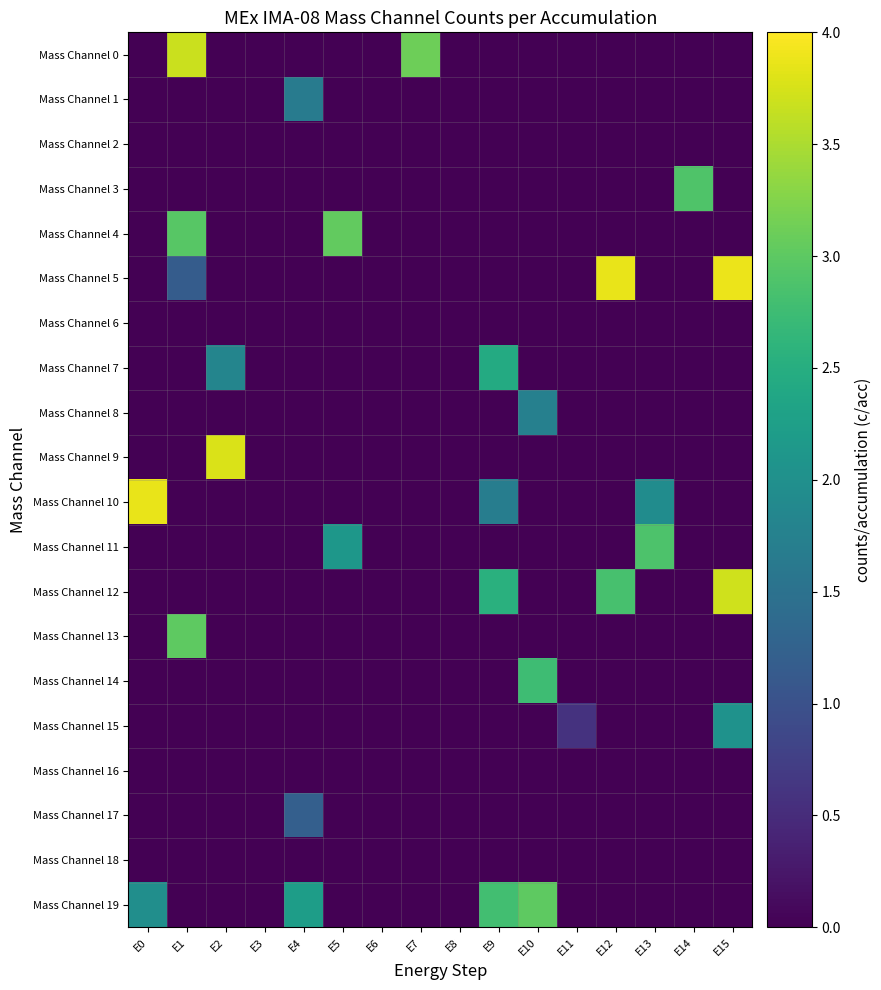

List the series in order of their peak value, highest first.

Mass Channel 5, Mass Channel 10, Mass Channel 9, Mass Channel 12, Mass Channel 0, Mass Channel 4, Mass Channel 13, Mass Channel 19, Mass Channel 3, Mass Channel 11, Mass Channel 14, Mass Channel 7, Mass Channel 15, Mass Channel 8, Mass Channel 1, Mass Channel 17, Mass Channel 2, Mass Channel 6, Mass Channel 16, Mass Channel 18